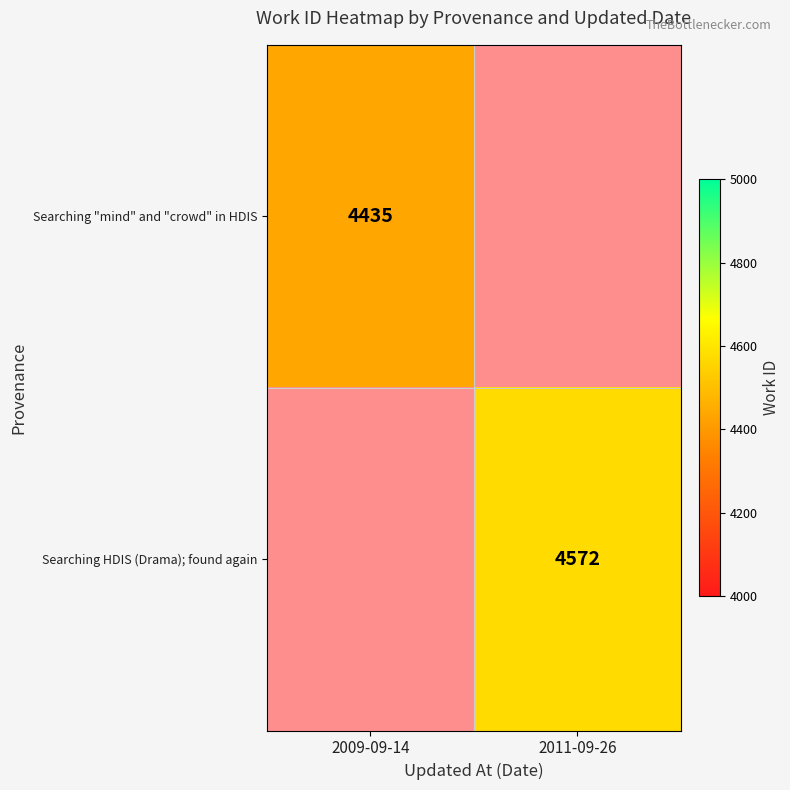

How many distinct data groups are displayed?

2